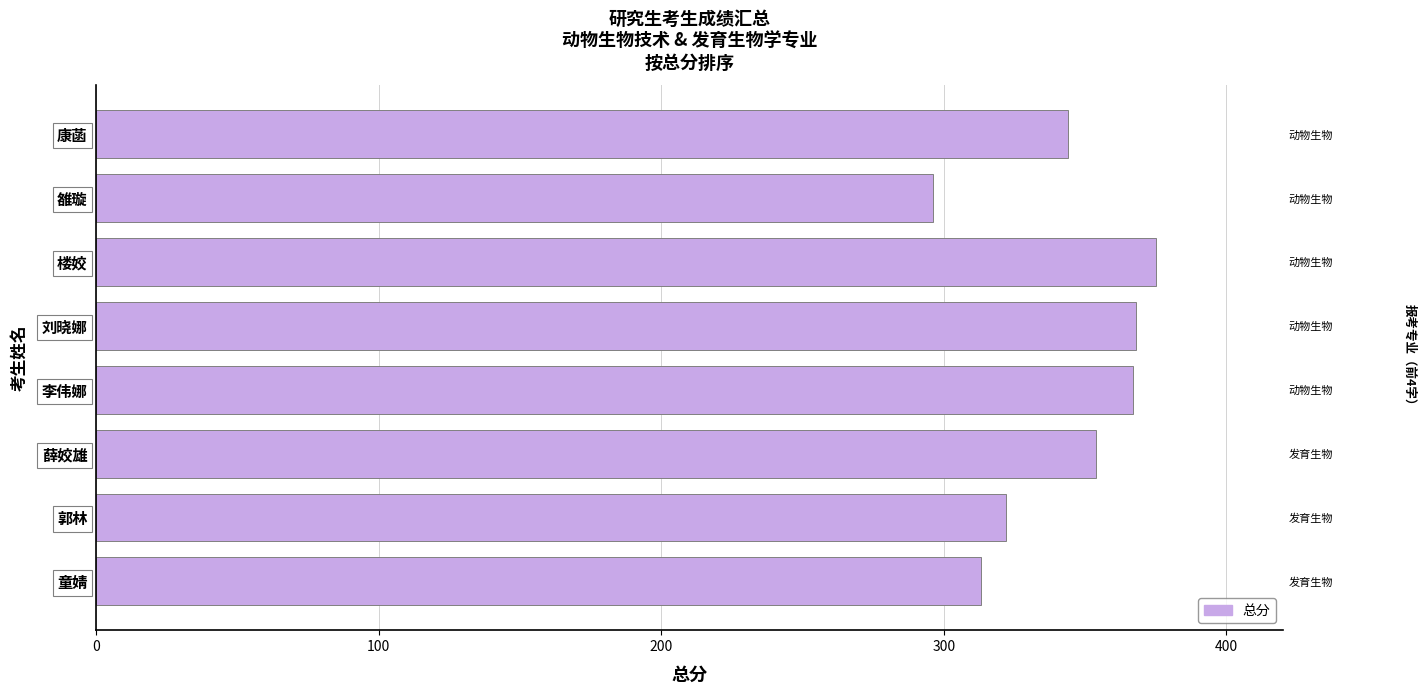

Between 雒璇 and 楼姣, which is larger?

楼姣